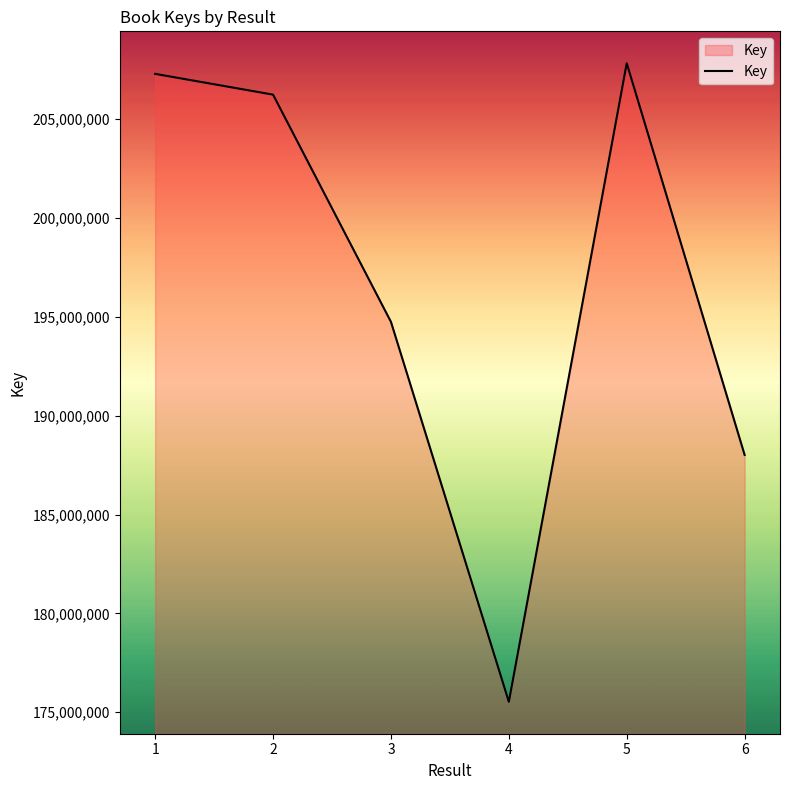

The value at 6 is 249516742. True or false?

False